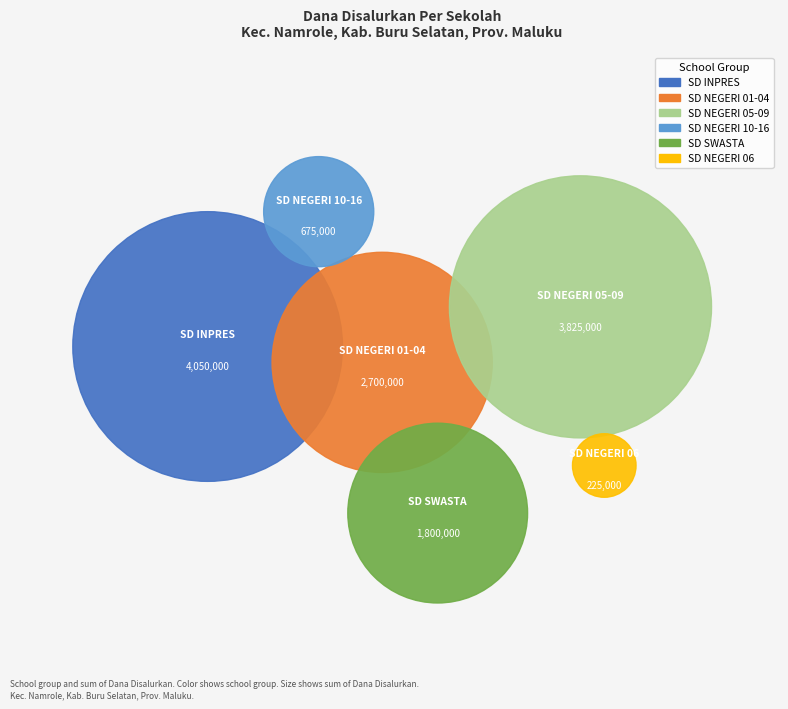

Is there any slice that represents more than half of the pie?

No